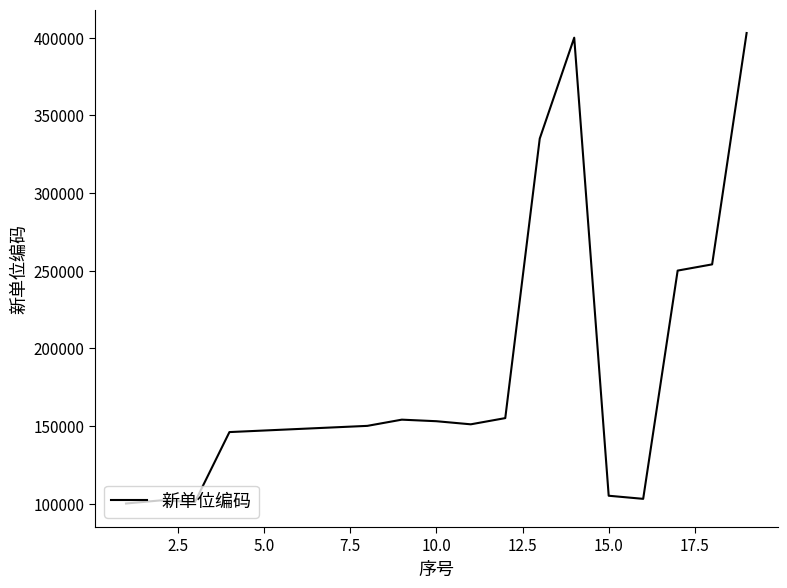

What is the smallest value displayed?

100001